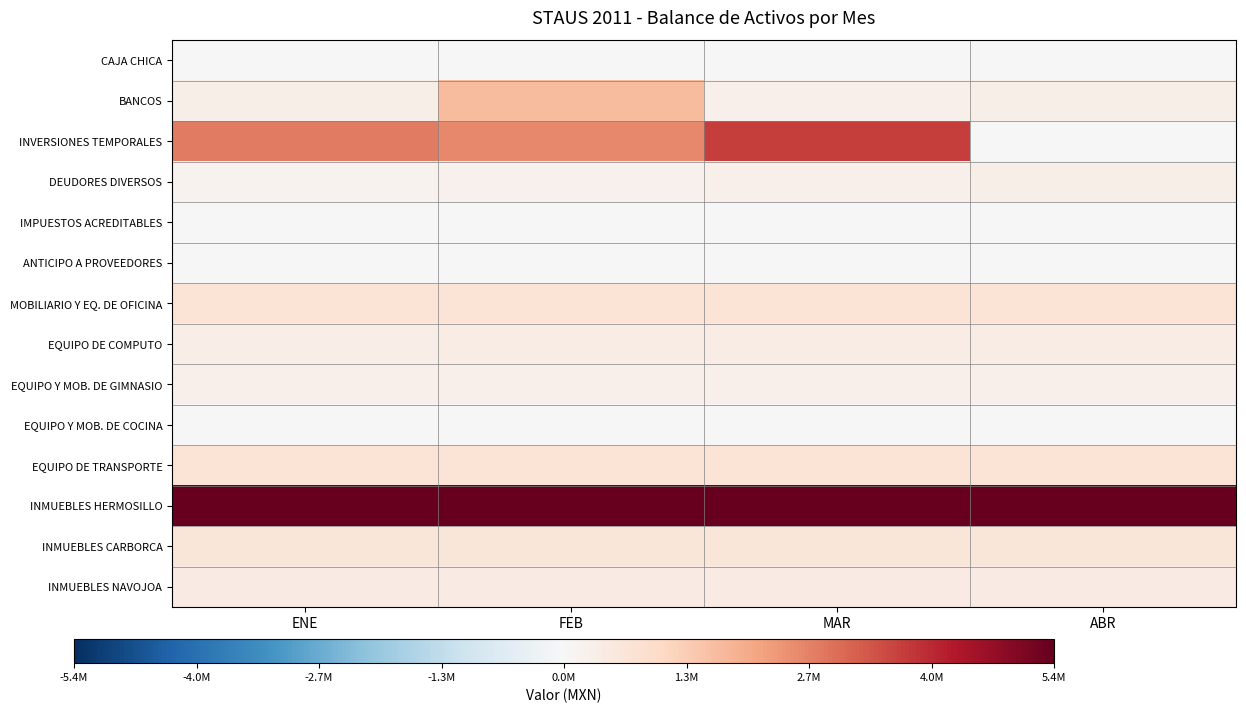

List the series in order of their peak value, lowest first.

ANTICIPO A PROVEEDORES, EQUIPO Y MOB. DE COCINA, CAJA CHICA, IMPUESTOS ACREDITABLES, EQUIPO Y MOB. DE GIMNASIO, DEUDORES DIVERSOS, EQUIPO DE COMPUTO, INMUEBLES NAVOJOA, INMUEBLES CARBORCA, MOBILIARIO Y EQ. DE OFICINA, EQUIPO DE TRANSPORTE, BANCOS, INVERSIONES TEMPORALES, INMUEBLES HERMOSILLO